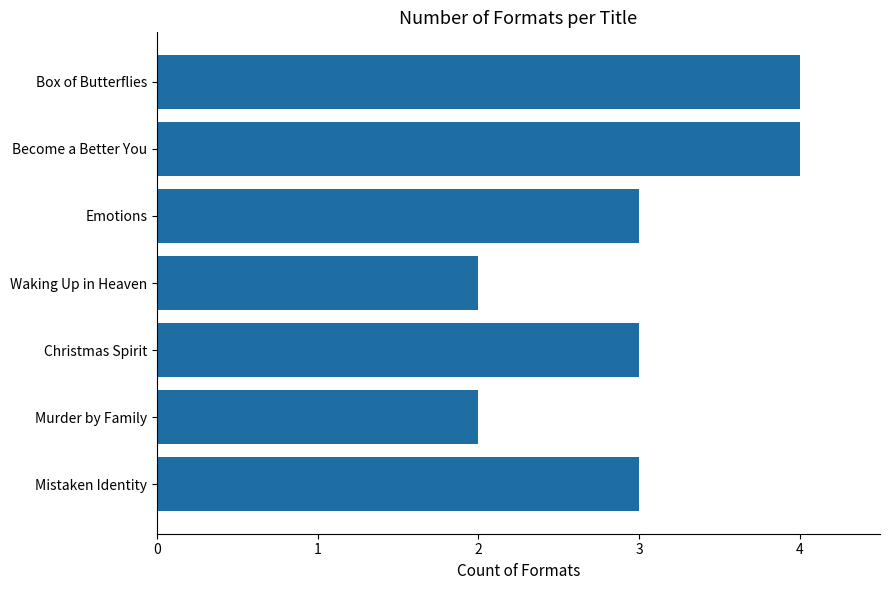

What value does the data have at Emotions?

3